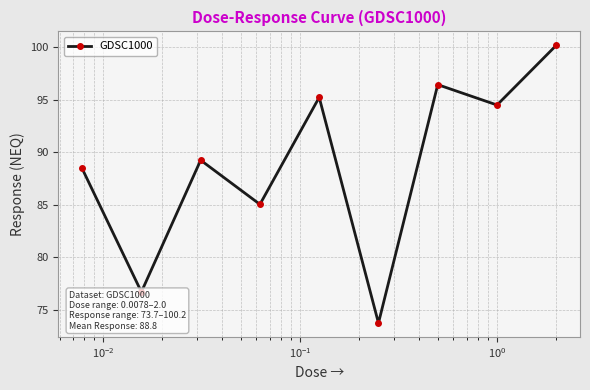

What is the smallest value displayed?

73.7